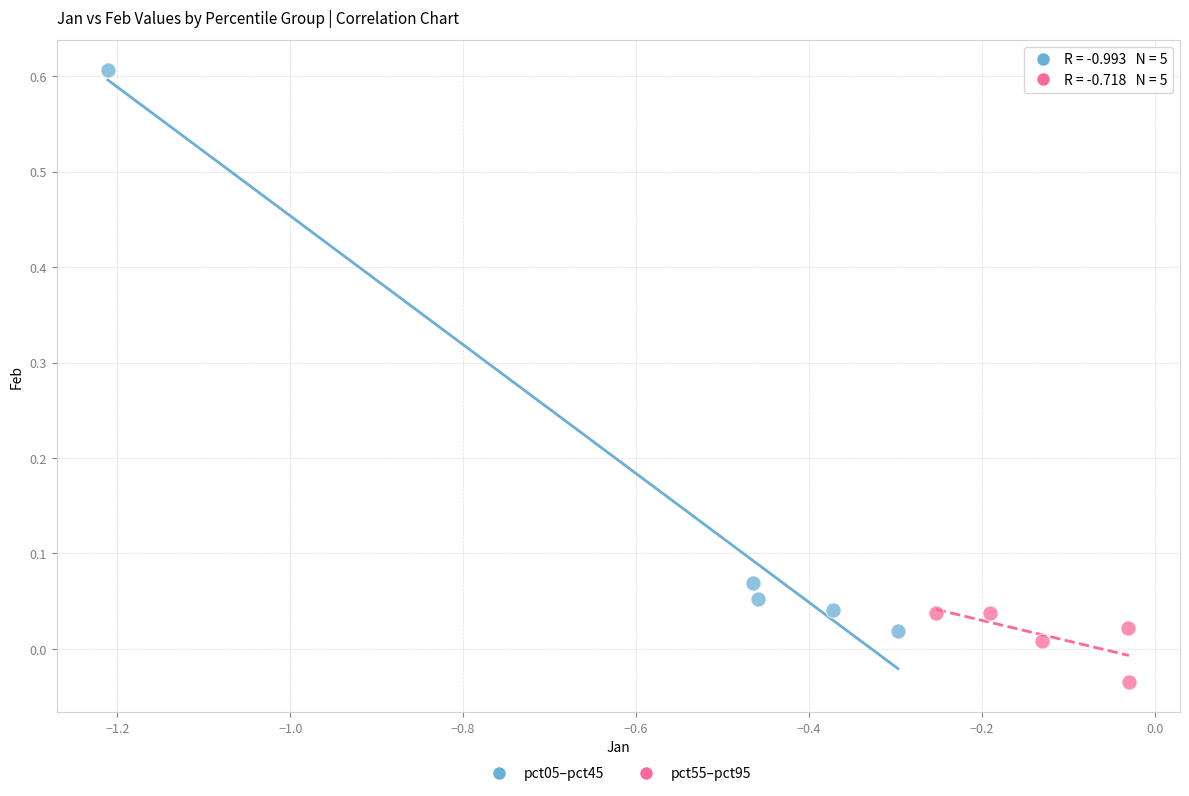

Which series has the largest Y range (max minus min)?

pct05–pct45